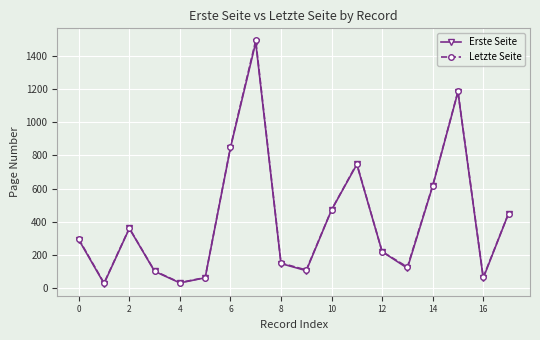

How many interior local valleys does the Letzte Seite series have?

5